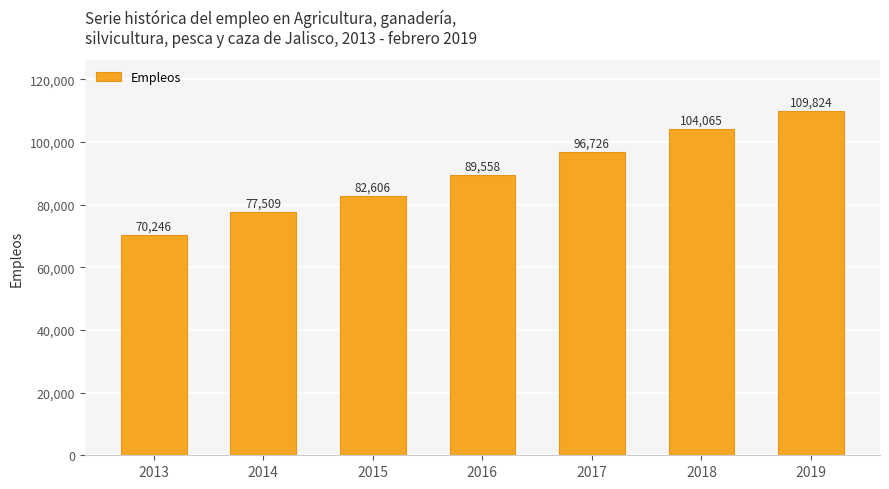

Count the values in the range 77509 to 104065.

5